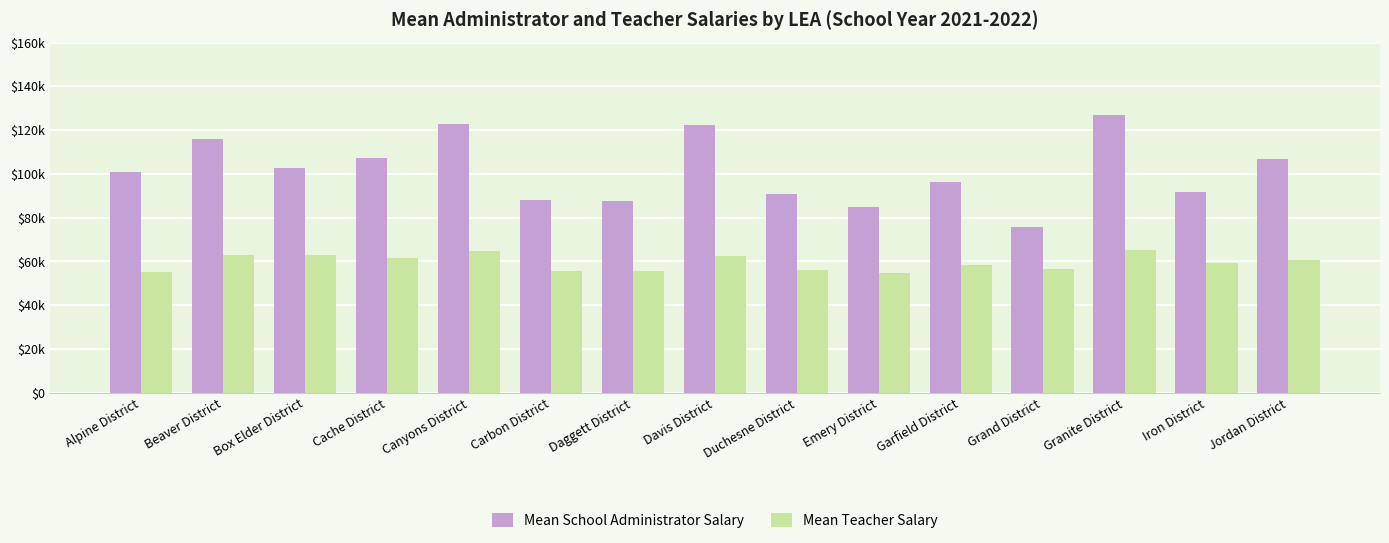

List the series in order of their overall mean, lowest first.

Mean Teacher Salary, Mean School Administrator Salary